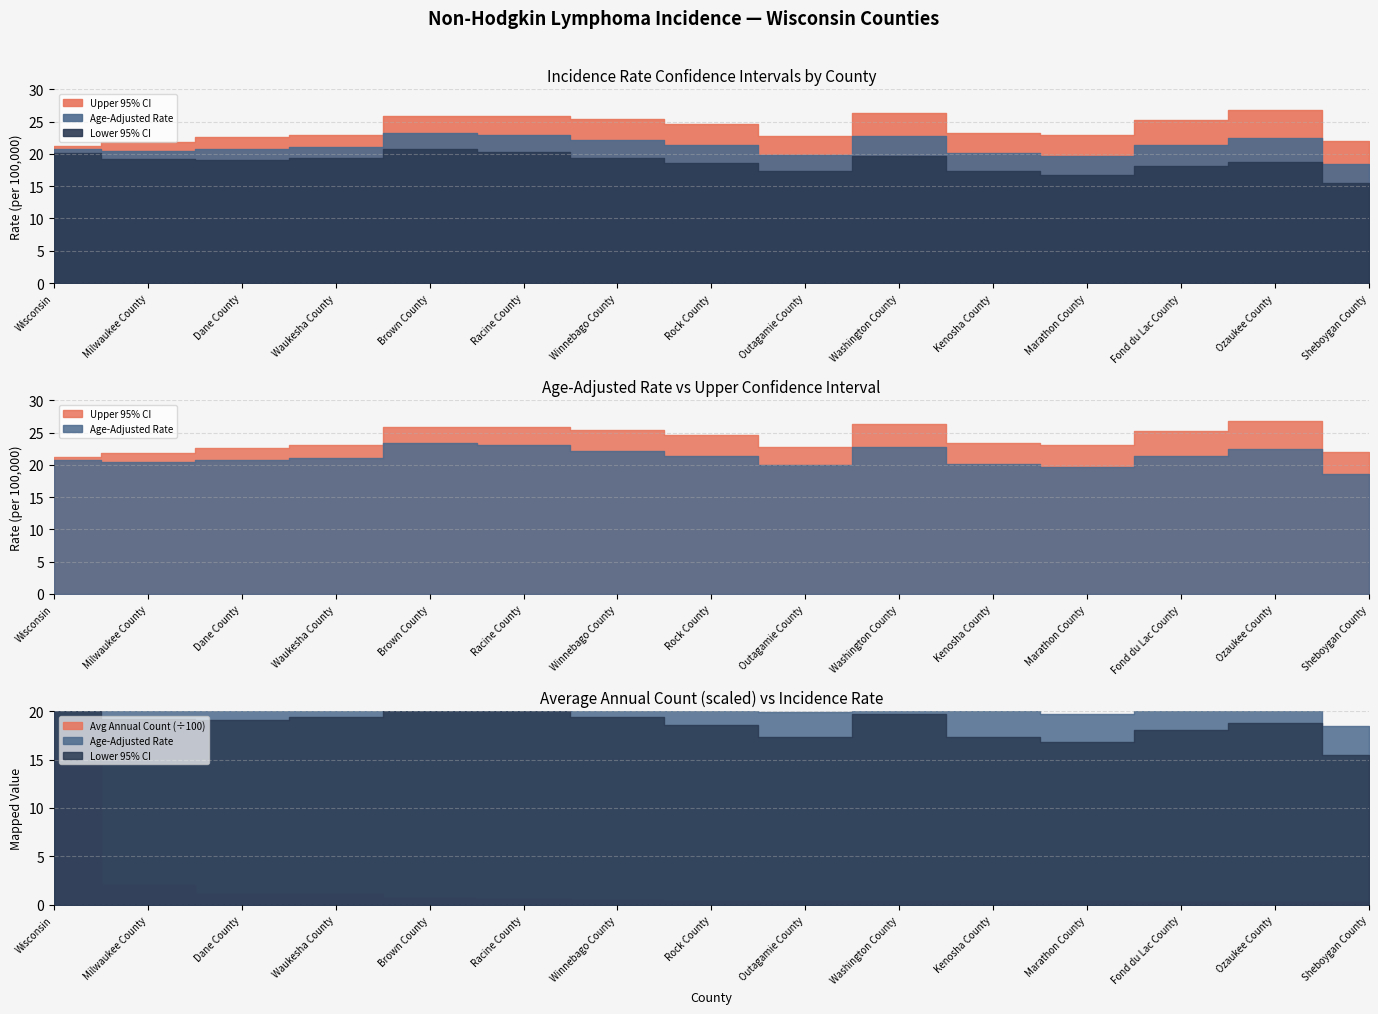

Which category has the highest value across all series?

Wisconsin